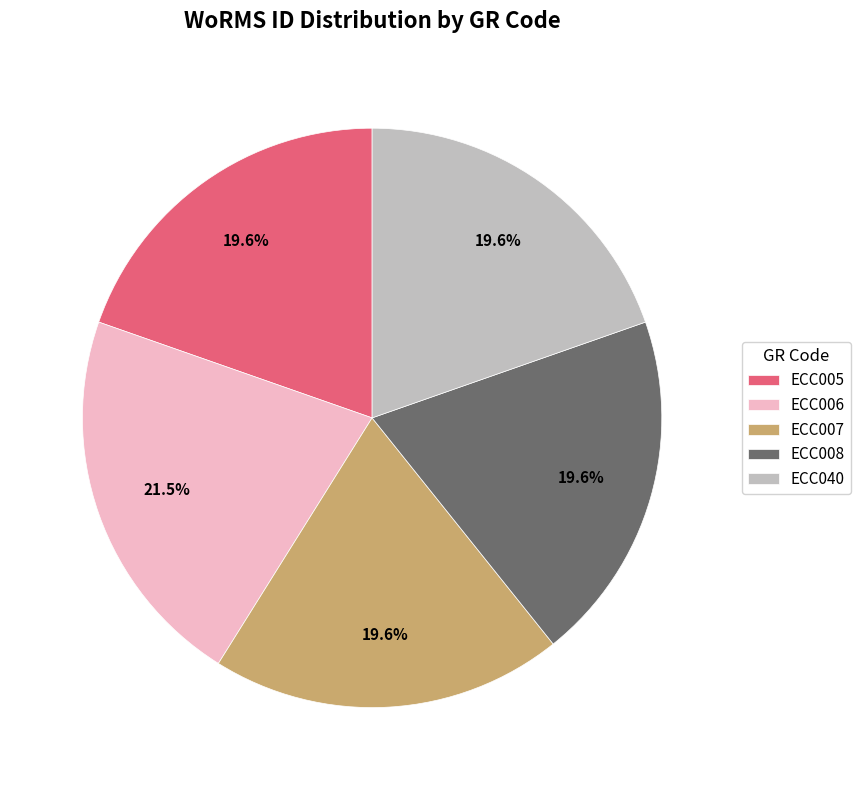

Approximately how many times larger is the value at ECC006 compared to ECC005?

1.1